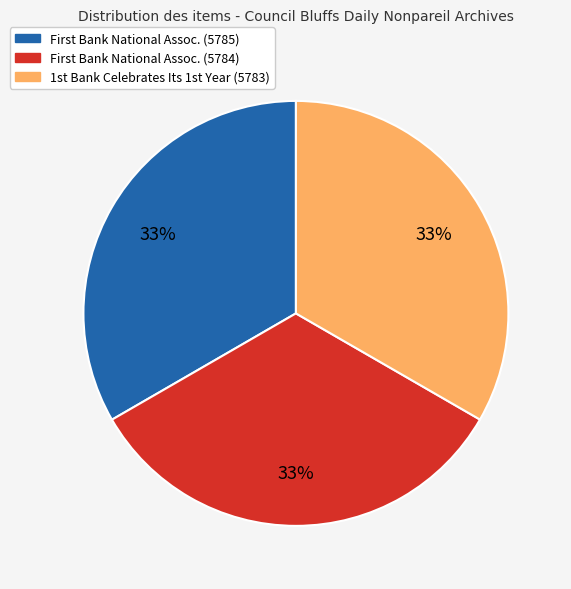

Count the number of slices in the pie.

3